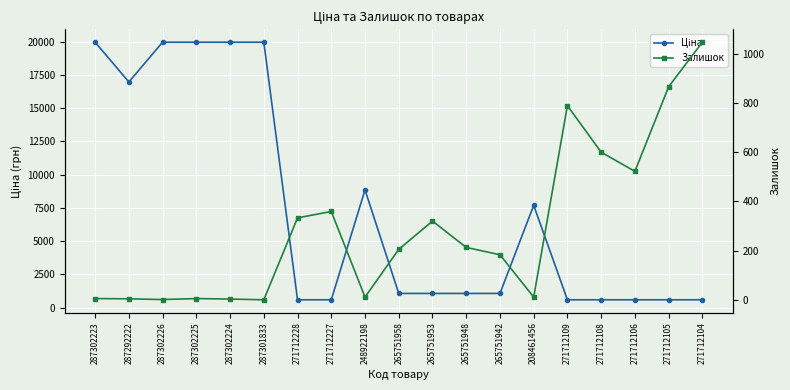

Read the Залишок value at 271712227.

359.0